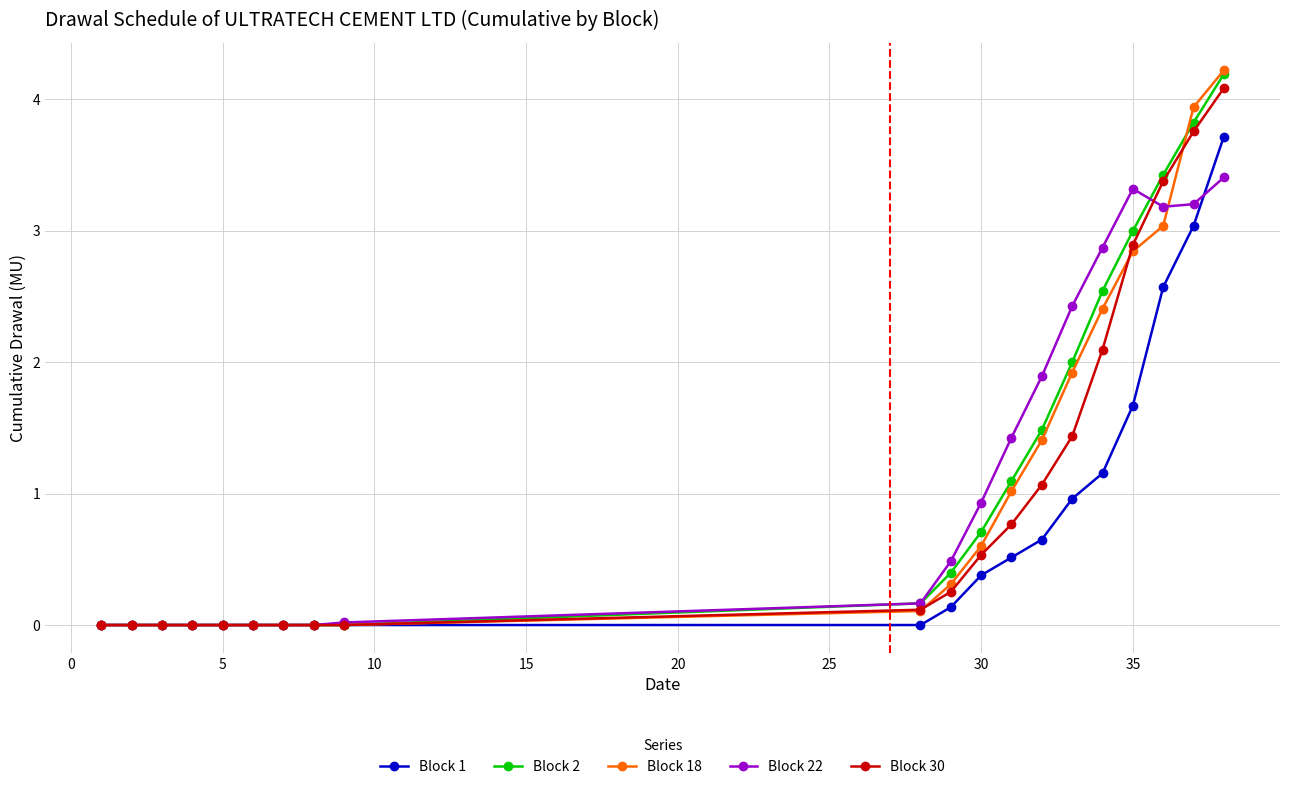

Does the chart display data point markers on the line(s)?

Yes